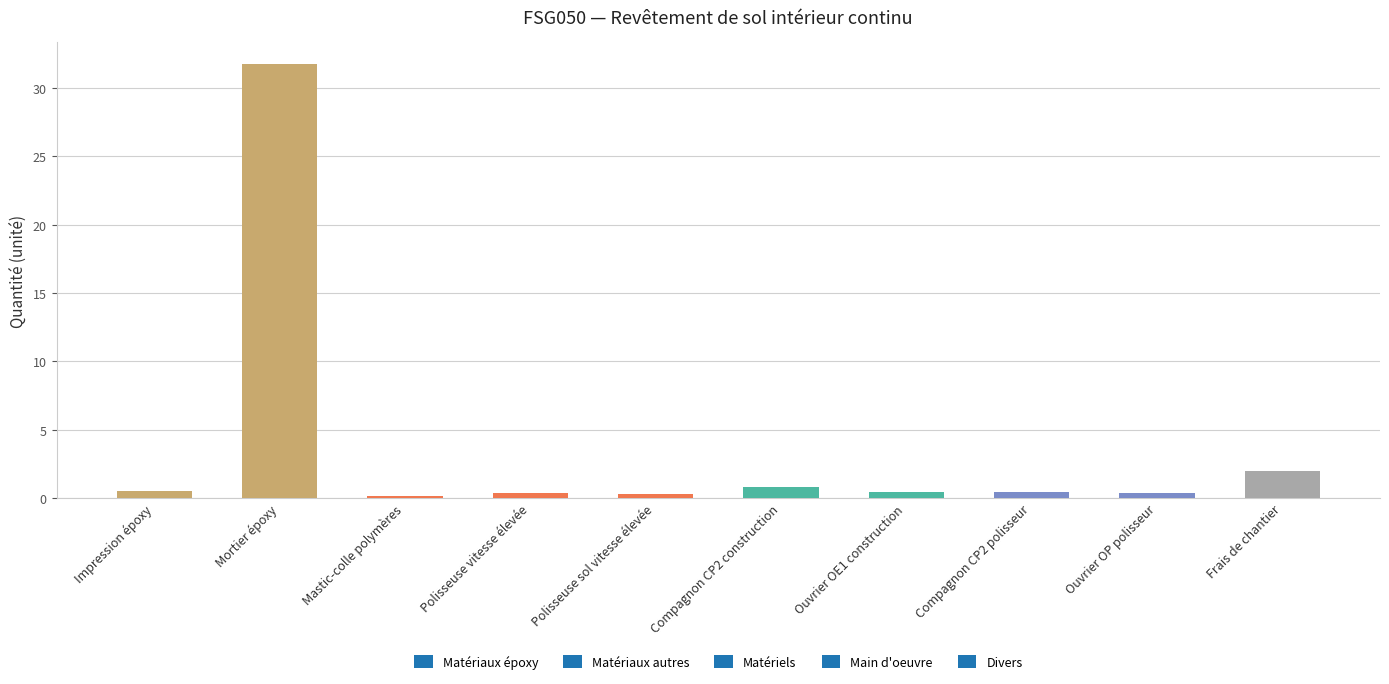

Count the number of categories in the chart.

10